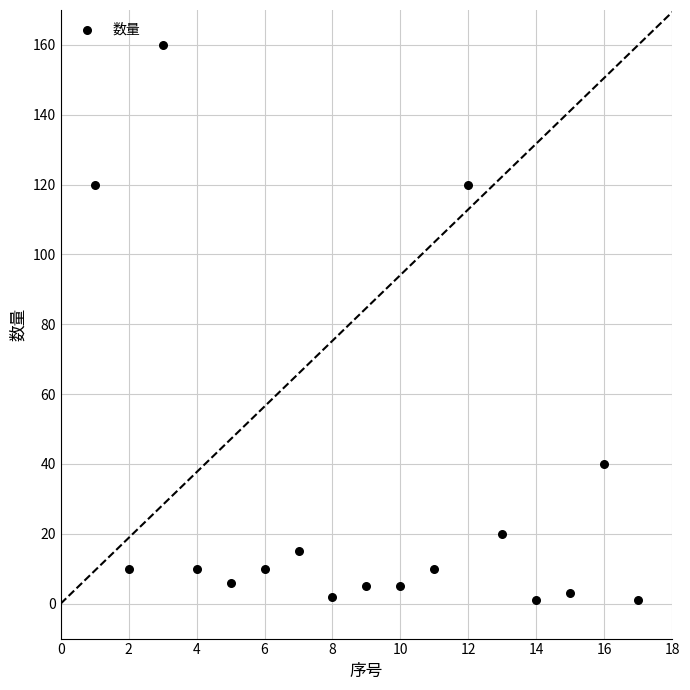

What is the range of Y values (max minus min)?

159